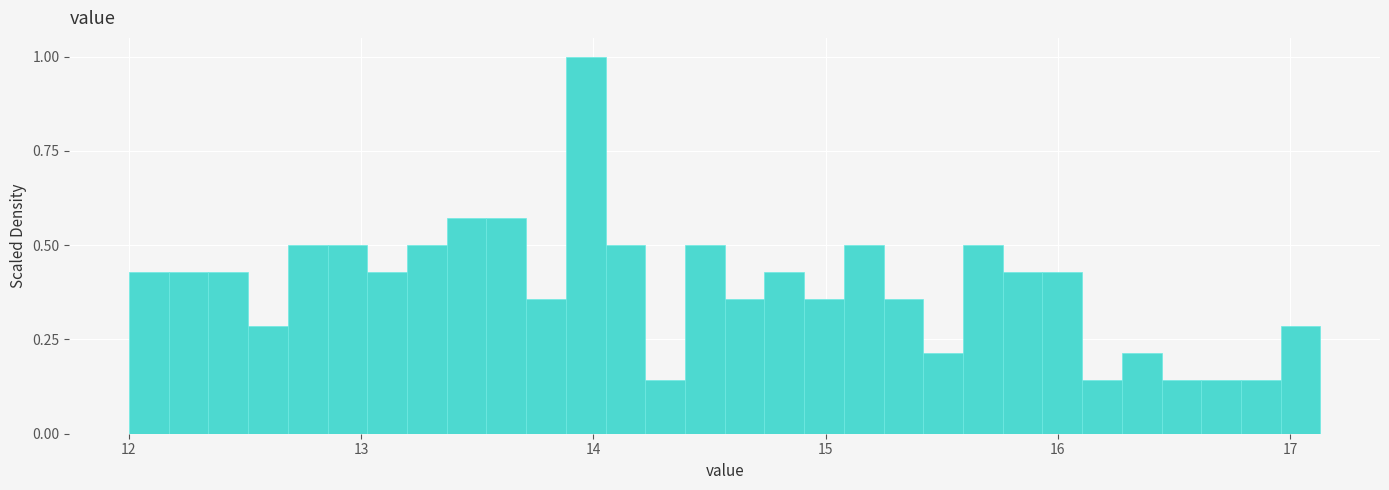

Read against the x-axis, roughly where is the centre of the tallest bar?

14.0